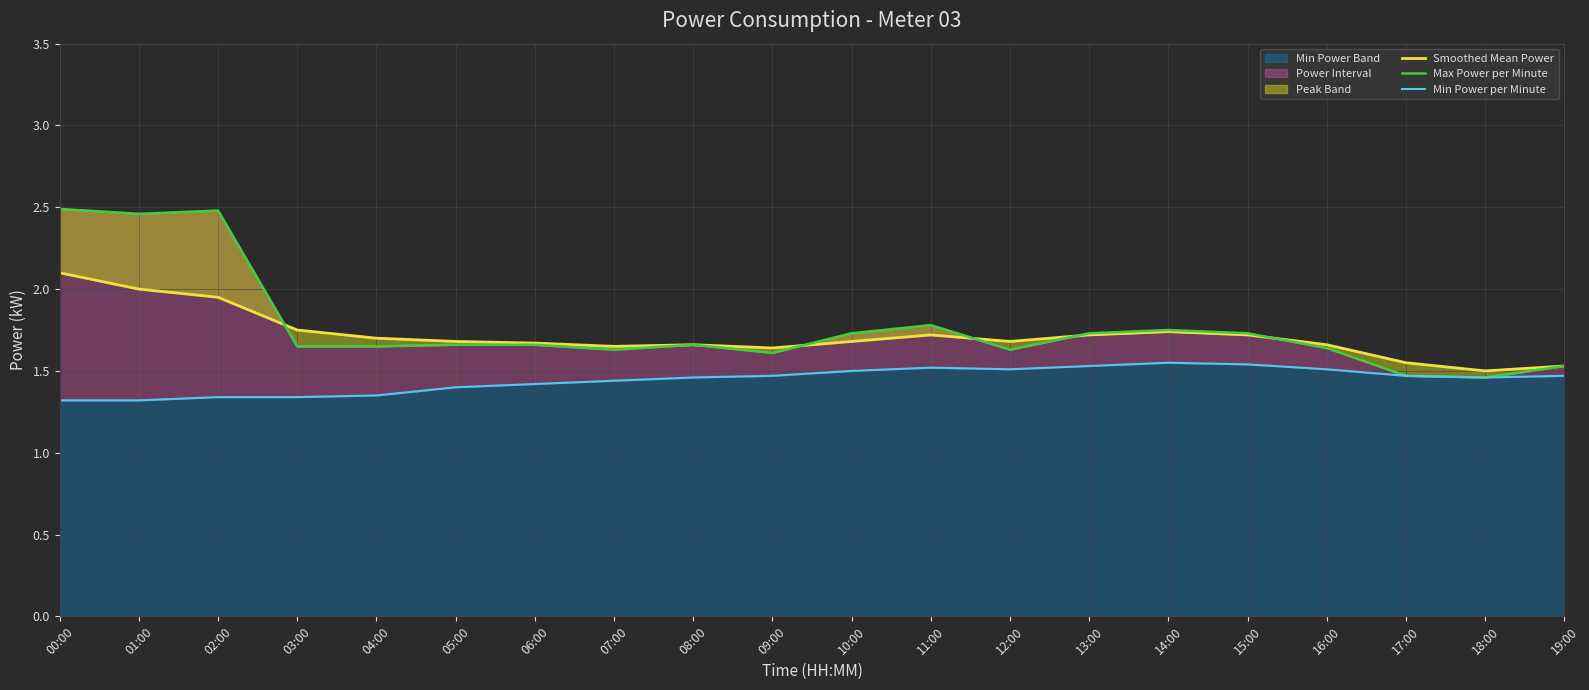

Reading left to right, what are all the values shown in this chart?

Smoothed Mean Power: 2.1	2.0	1.9	1.8	1.7	1.7	1.7	1.6	1.7	1.6	1.7	1.7	1.7	1.7	1.7	1.7	1.7	1.6	1.5	1.5
Max Power per Minute: 2.5	2.5	2.5	1.6	1.6	1.7	1.7	1.6	1.7	1.6	1.7	1.8	1.6	1.7	1.8	1.7	1.6	1.5	1.5	1.5
Min Power per Minute: 1.3	1.3	1.3	1.3	1.4	1.4	1.4	1.4	1.5	1.5	1.5	1.5	1.5	1.5	1.6	1.5	1.5	1.5	1.5	1.5